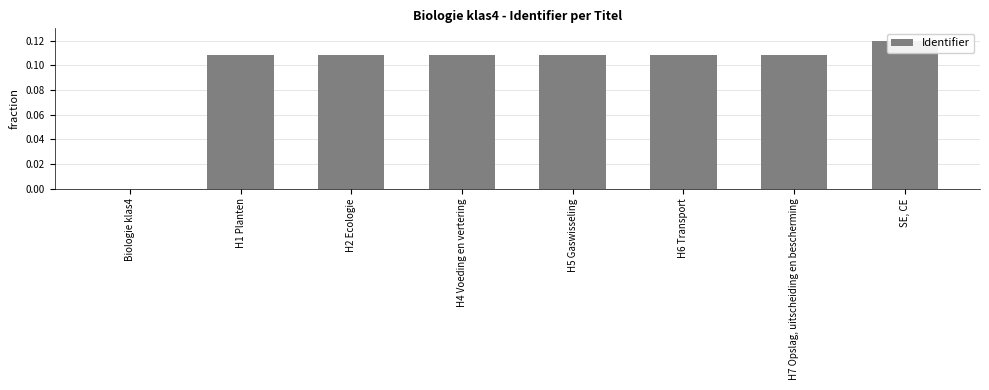

Between H7 Opslag, uitscheiding en bescherming and H4 Voeding en vertering, which is larger?

H7 Opslag, uitscheiding en bescherming